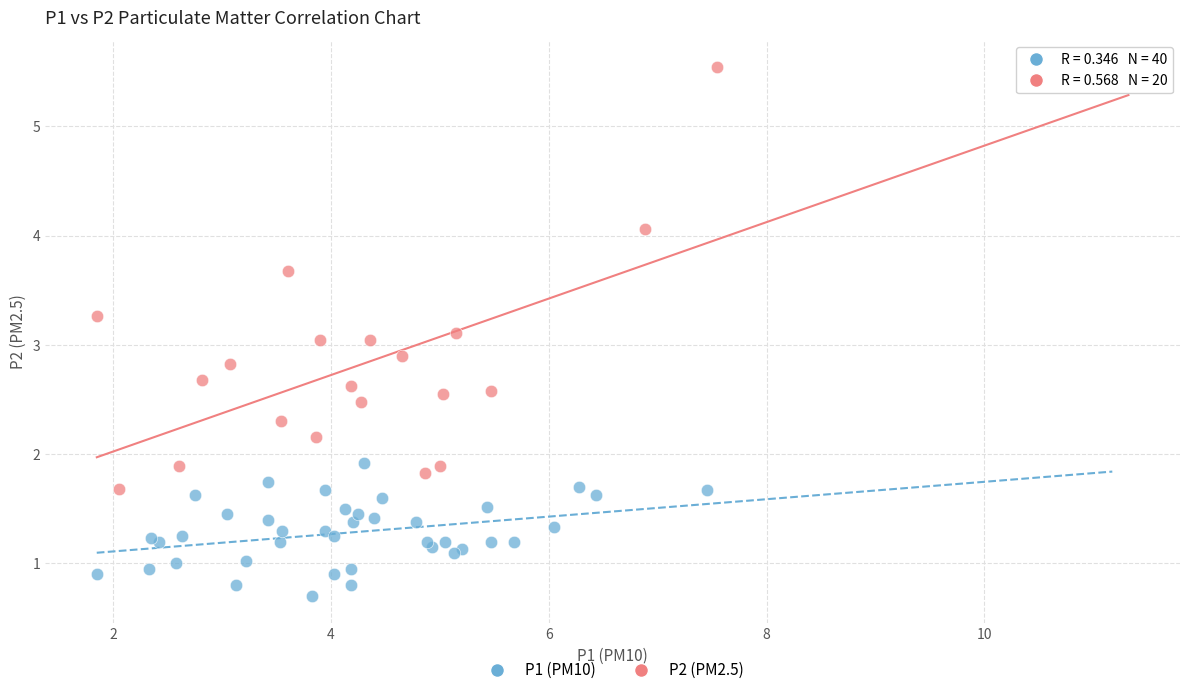

Which series has the largest Y range (max minus min)?

P2 (PM2.5)